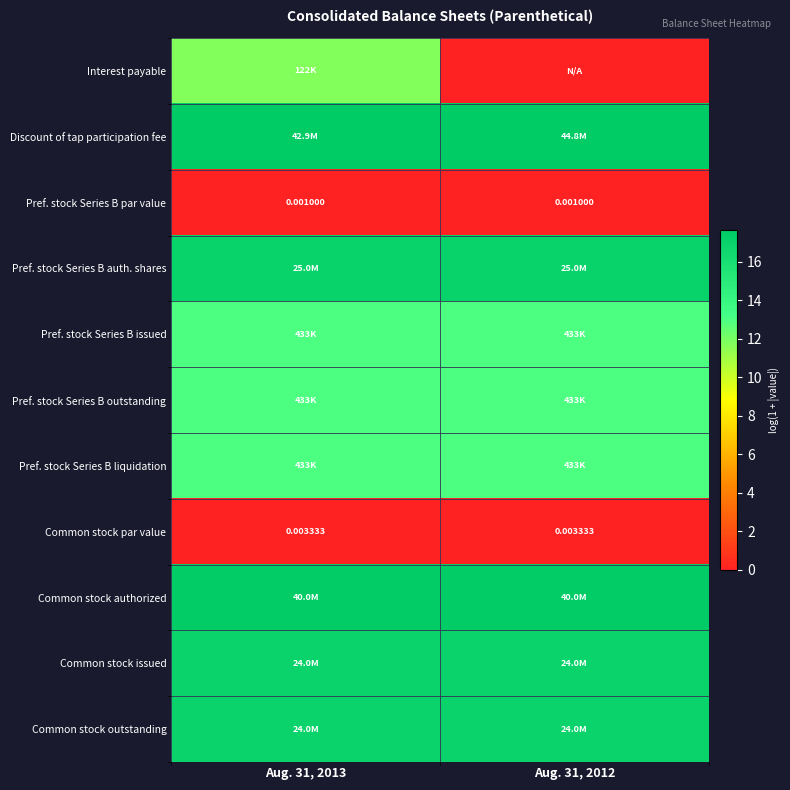

Which has a higher value, Aug. 31, 2013 or Aug. 31, 2012?

Aug. 31, 2013